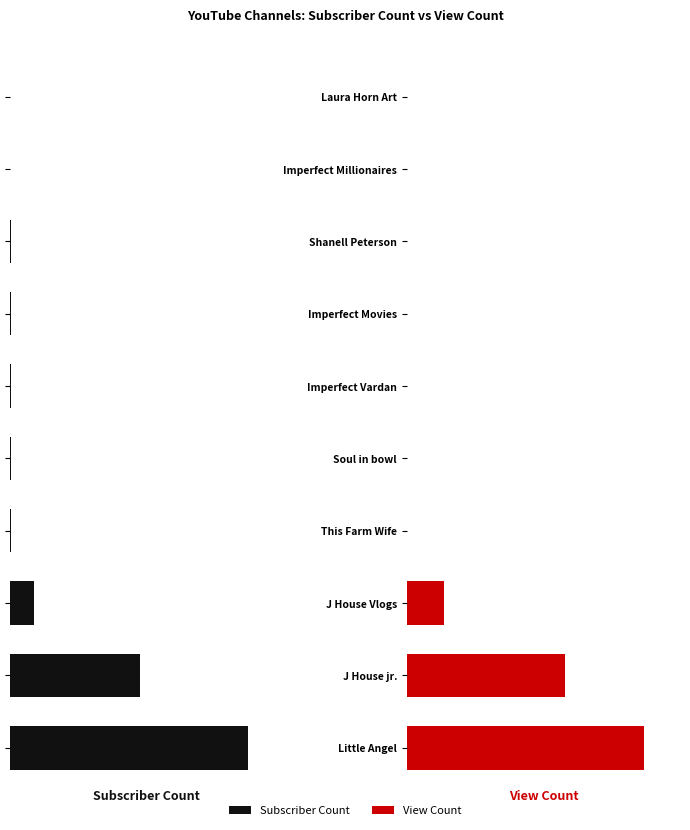

Between Imperfect Movies and Shanell Peterson, which series saw the biggest shift?

View Count